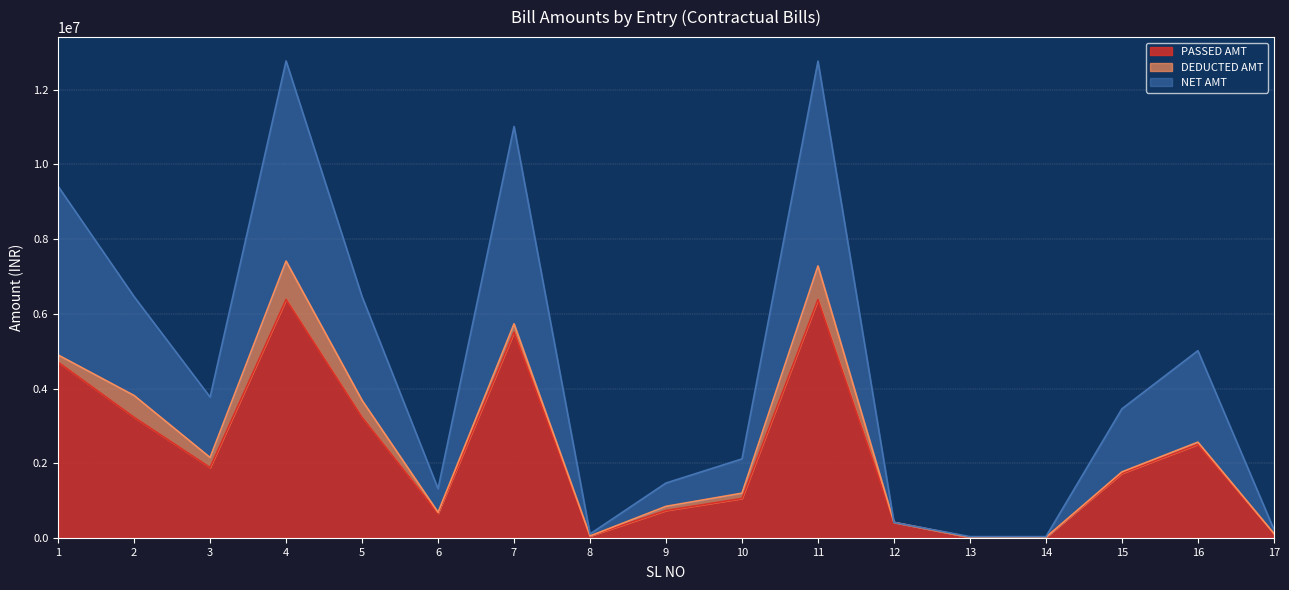

Which series has the largest range (max minus min)?

NET AMT